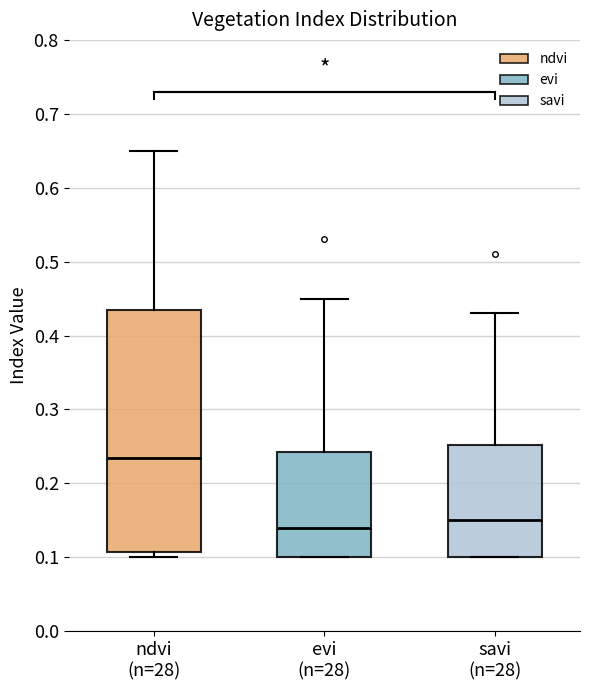

Where does the median line of the box for ndvi (n=28) sit on the y-axis? The values are not printed on the chart, so give them approximately, as read against the axis.

0.24